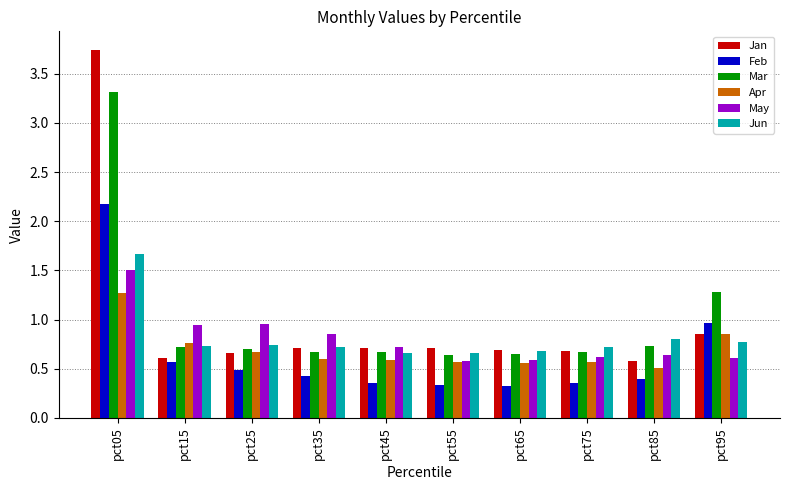

Which series has the widest spread of values?

Jan